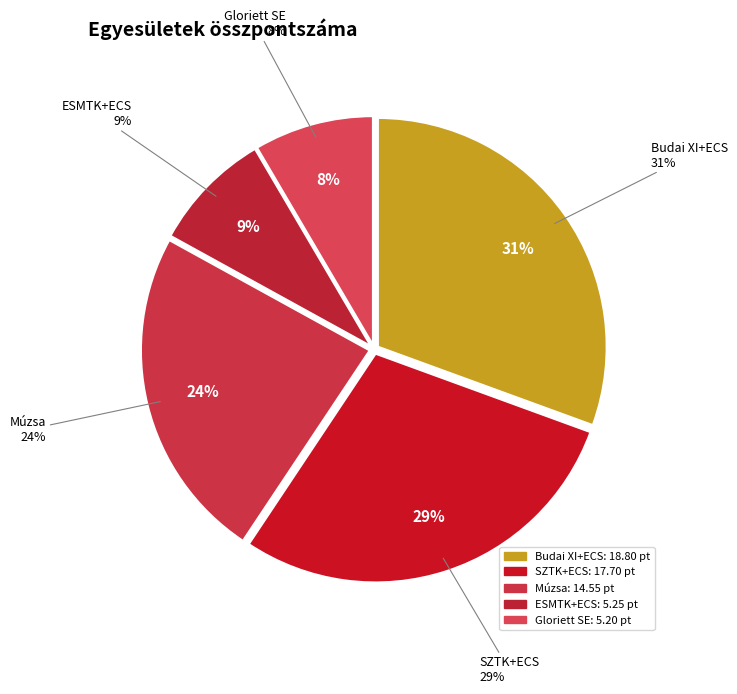

Approximately how many times larger is the value at Múzsa compared to Budai XI+ECS?

0.8